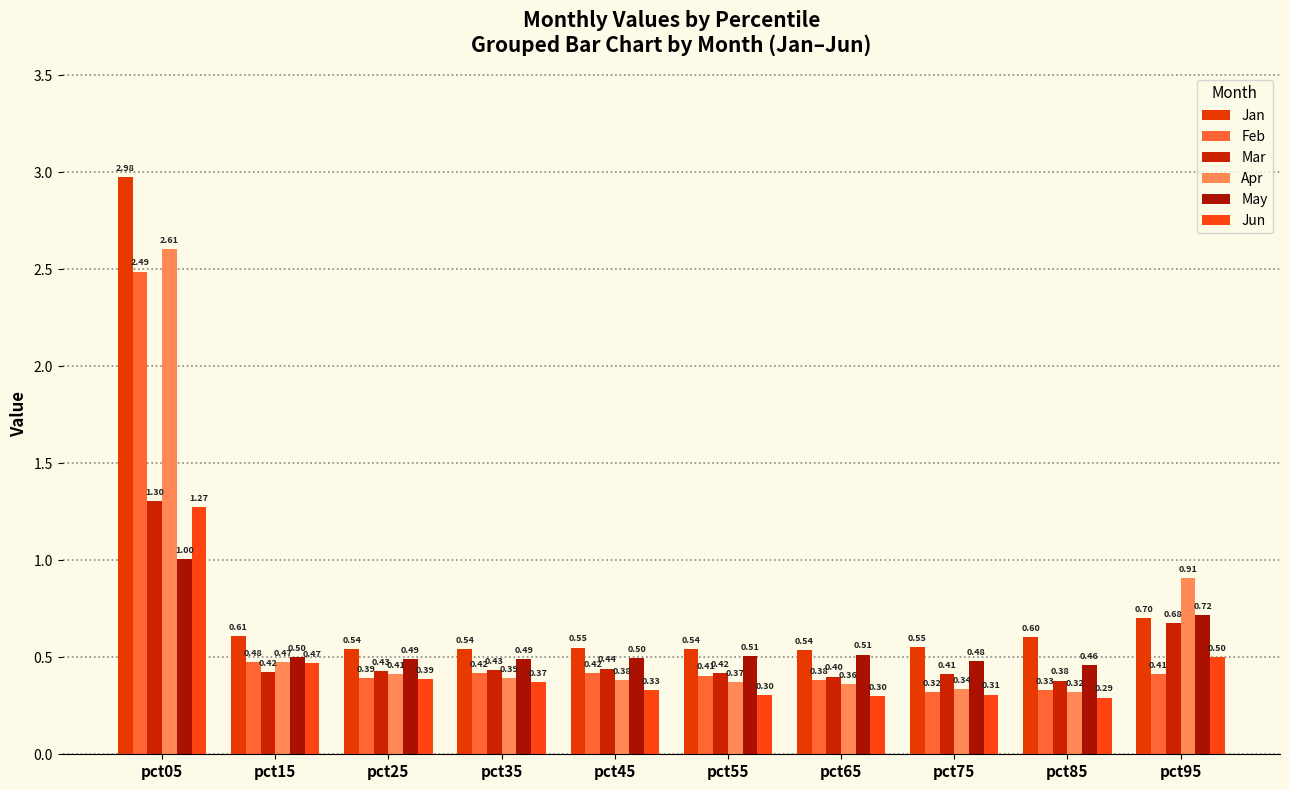

True or false: May has a value of 0.5 at pct25.

True